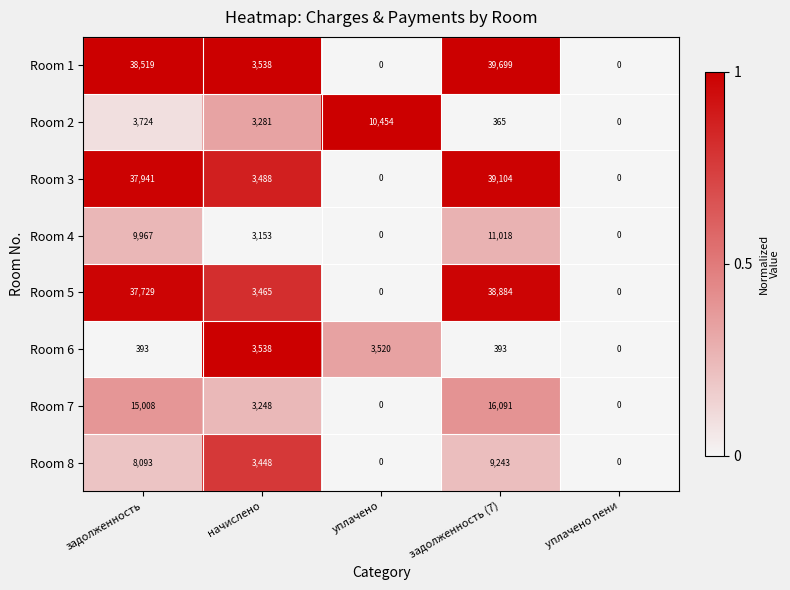

At which category is the sum across all series the highest?

задолженность (7)